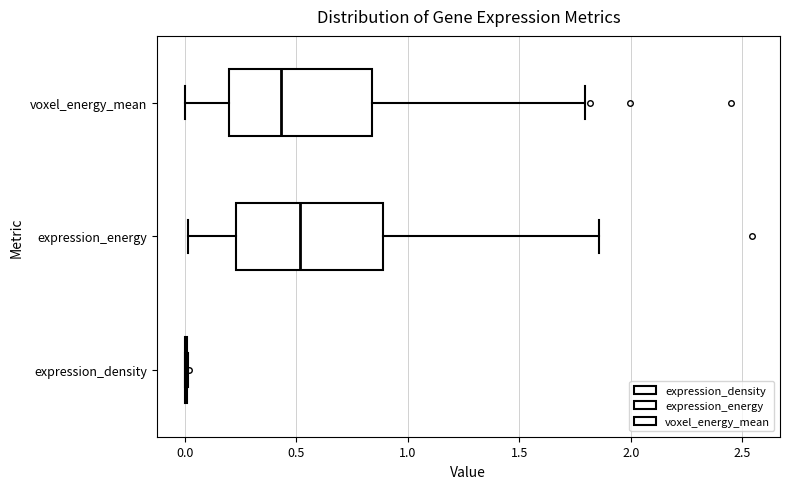

Reading bottom to top, transcribe this box plot: for each box, give where its median line is, the range the box spans, and where its two whiskers end, as read against the x-axis. The values are not printed on the chart, so give them approximately, as read against the axis.

expression_density: box collapsed to a line at 0.00, whiskers 0.00 to 0.00
expression_energy: median 0.50, box 0.25 to 0.90, whiskers 0.00 to 1.85
voxel_energy_mean: median 0.45, box 0.20 to 0.85, whiskers 0.00 to 1.80